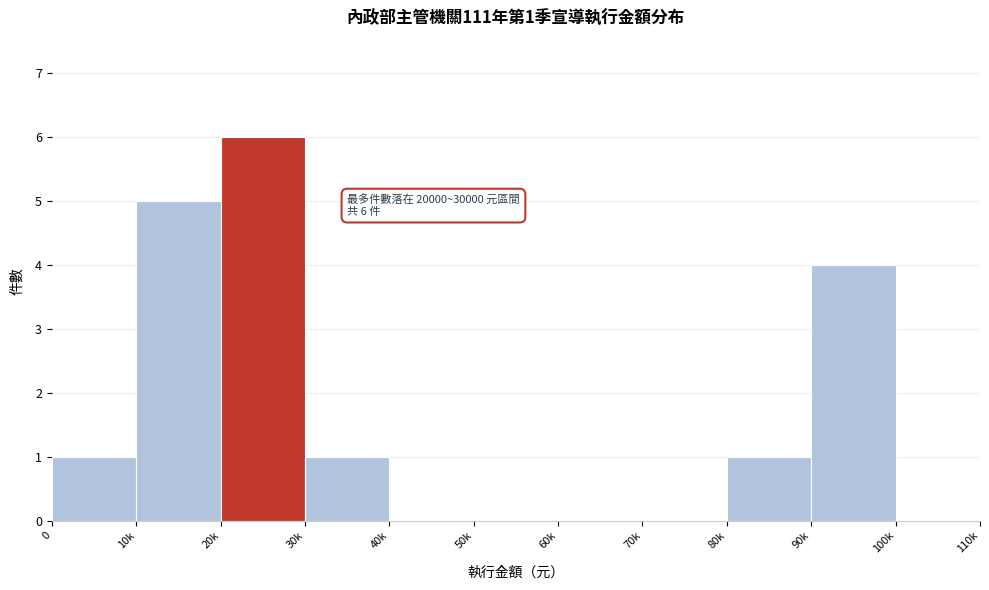

Reading right to left, list all the values displayed in this chart.

100k=0	90k=4	80k=1	70k=0	60k=0	50k=0	40k=0	30k=1	20k=6	10k=5	0=1